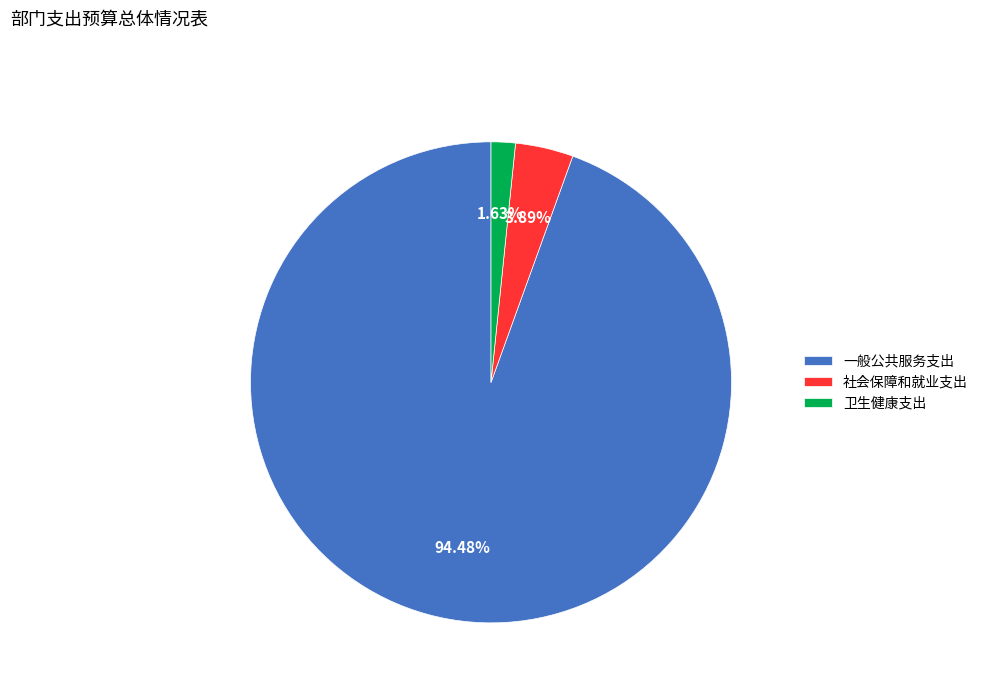

Is there any slice that represents more than half of the pie?

Yes